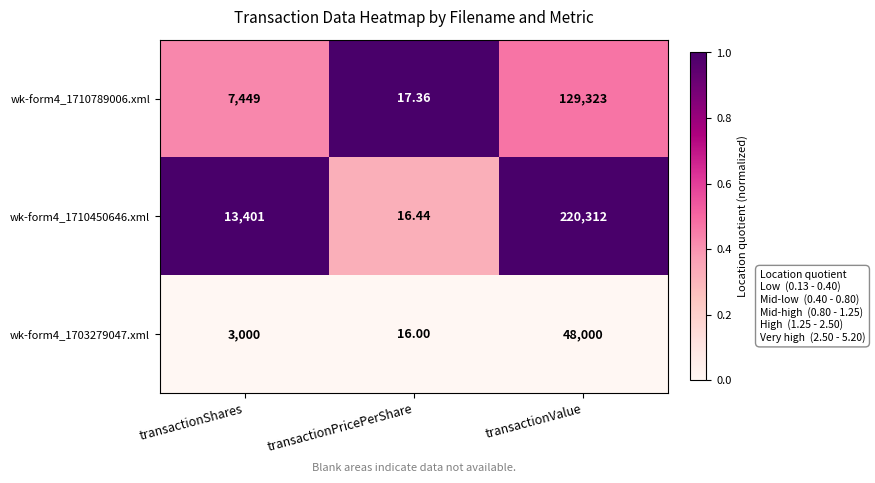

At which category does the chart reach its peak across all series?

transactionValue